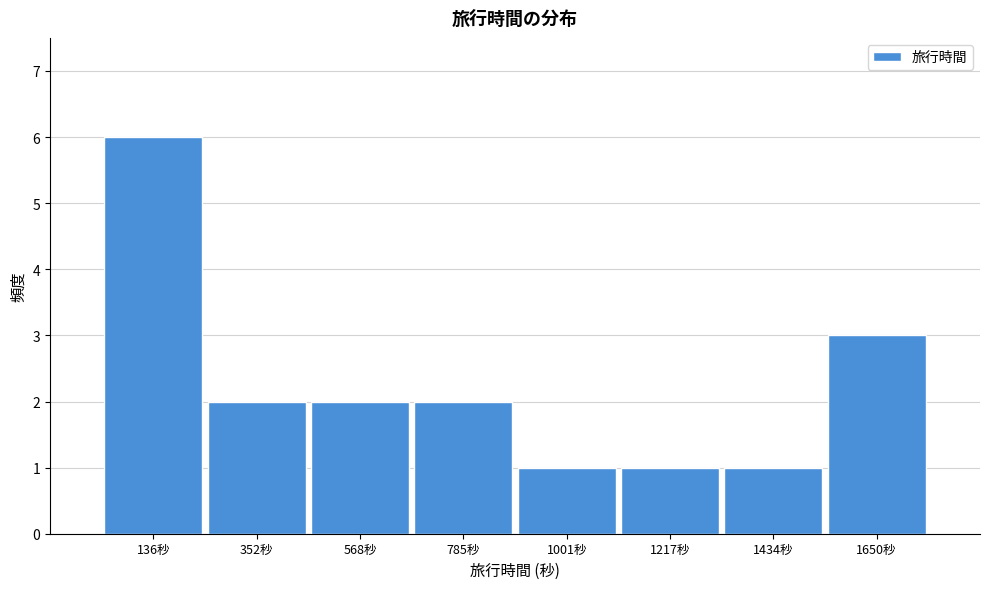

Reading left to right, transcribe all the data shown in this chart.

6	2	2	2	1	1	1	3